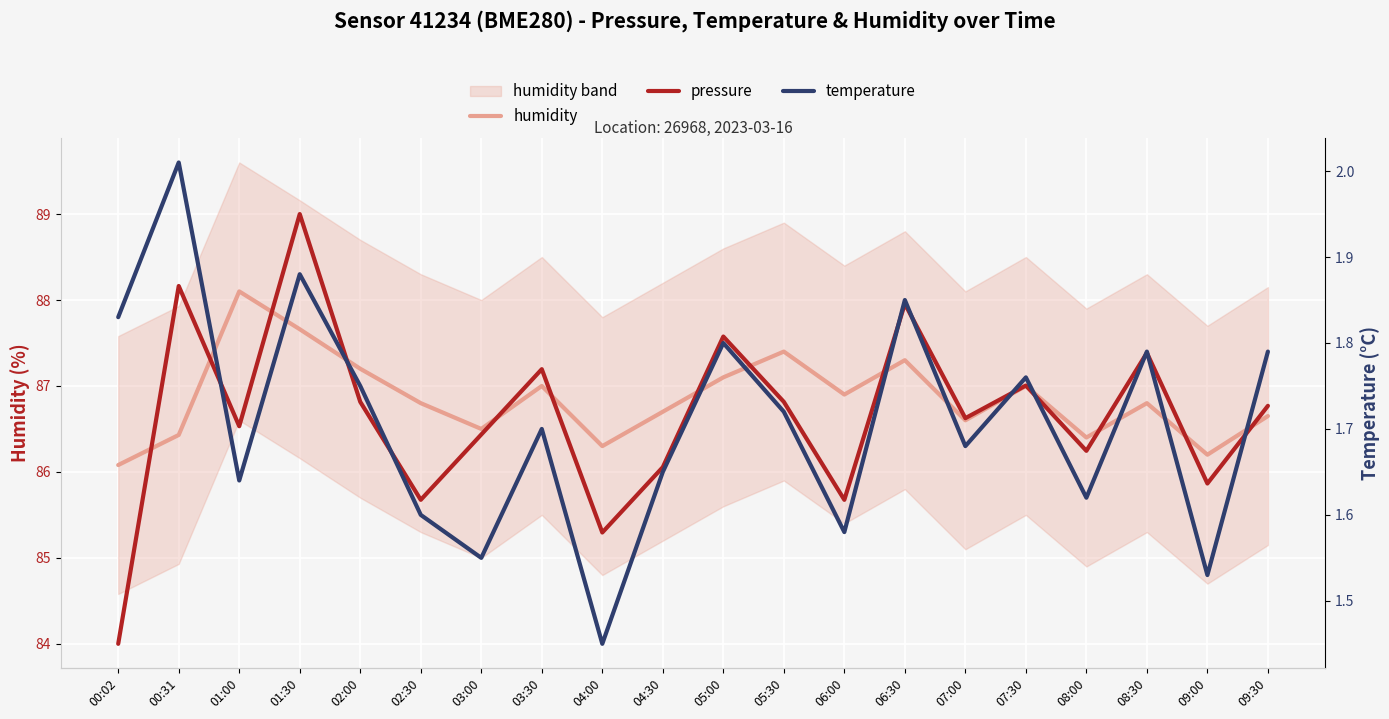

At which category does pressure reach its first local peak?

00:31